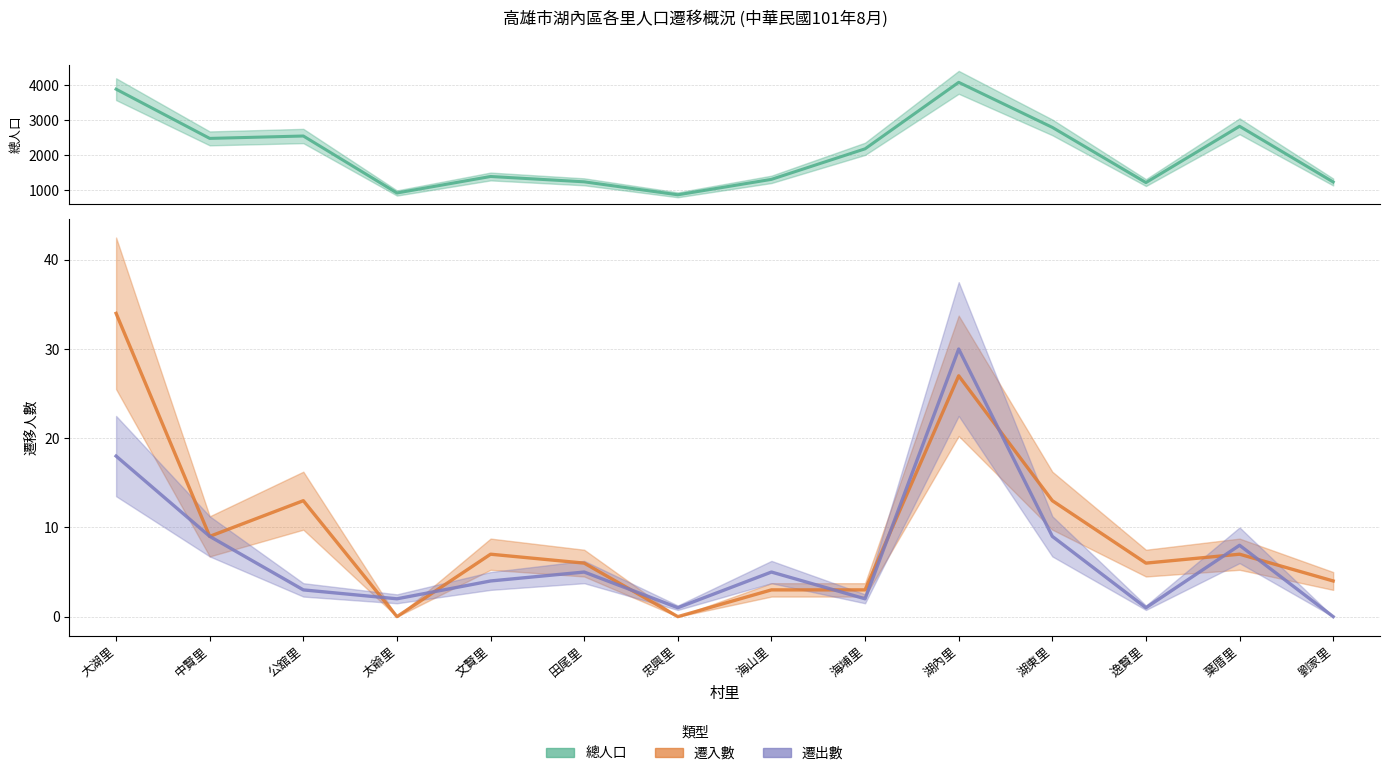

What is the sum of all 遷出數 values?

97